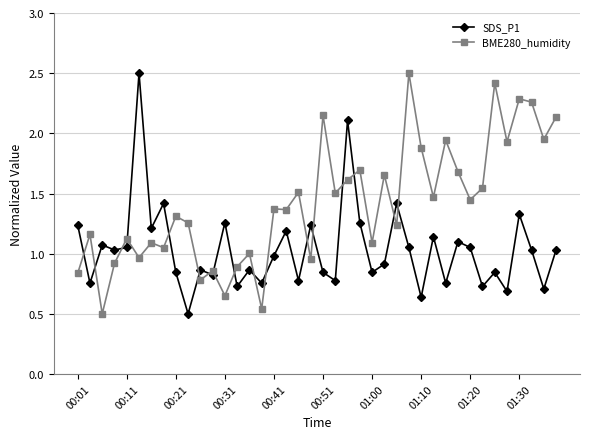

What is the sum of all SDS_P1 values?

41.4